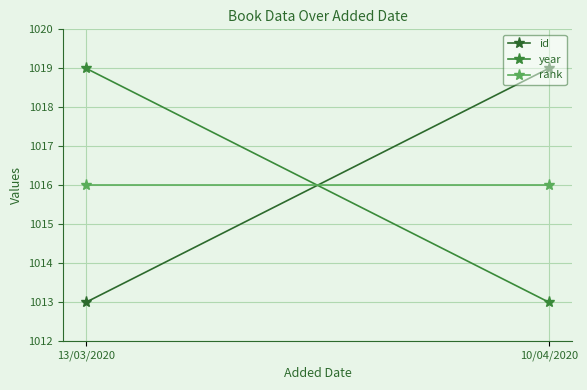

What is the total value across all series at 13/03/2020?

3048